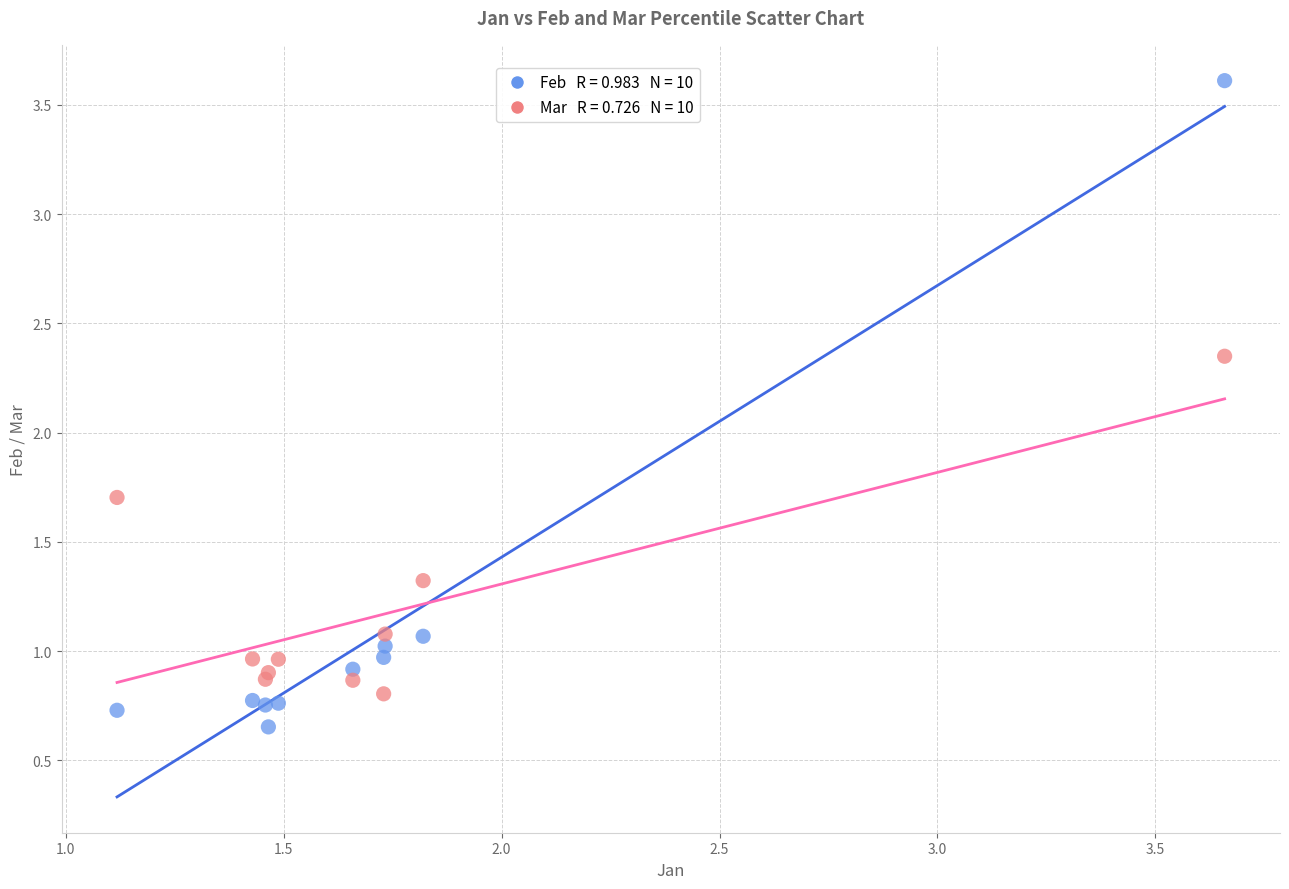

Across all series, what Y value is closest to 2?

1.7